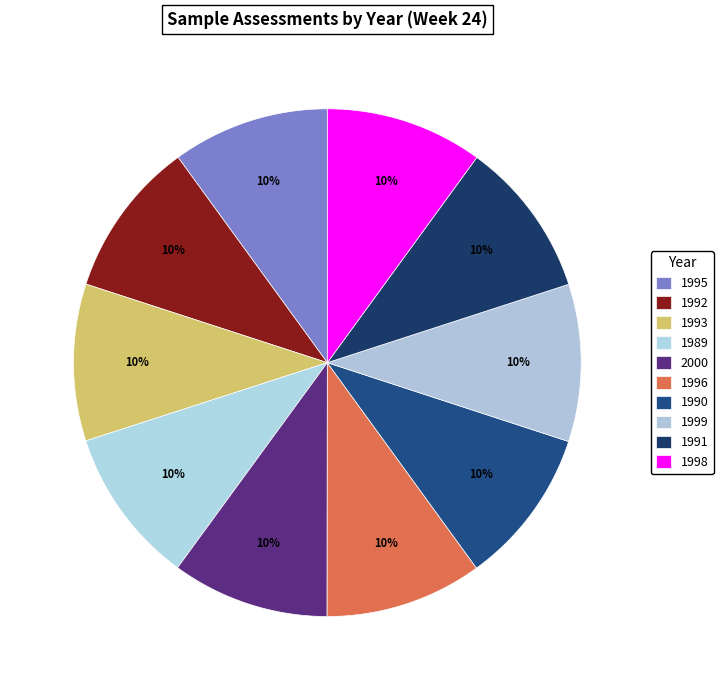

Is it true that 1999 is 10% of the pie?

True